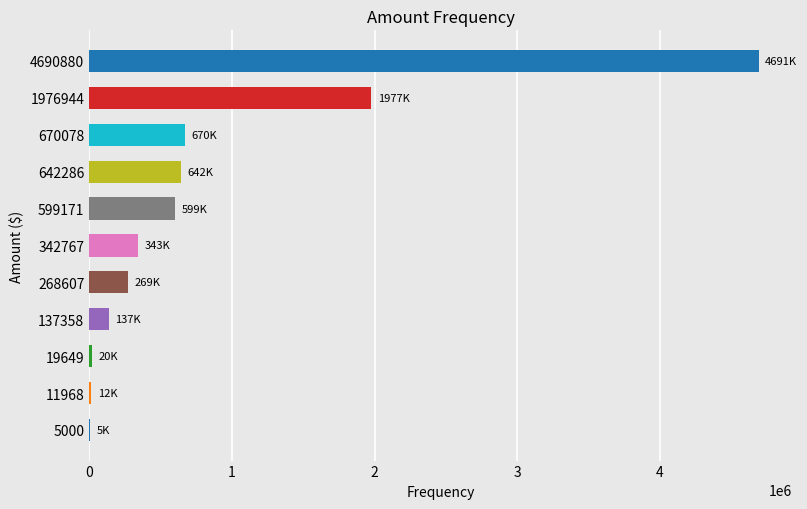

What is the change in value from 342767 to 642286?

+299519